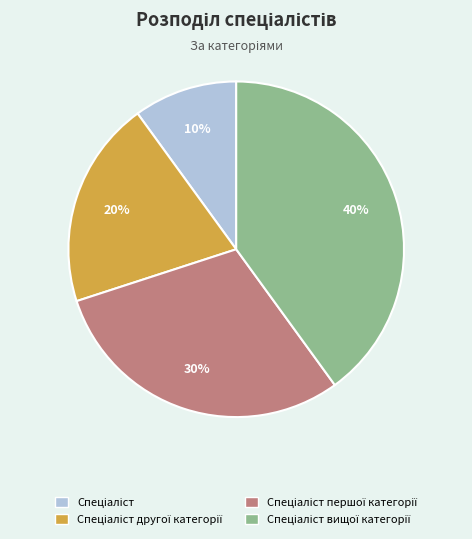

To the nearest percent, what is the average slice percentage?

25%